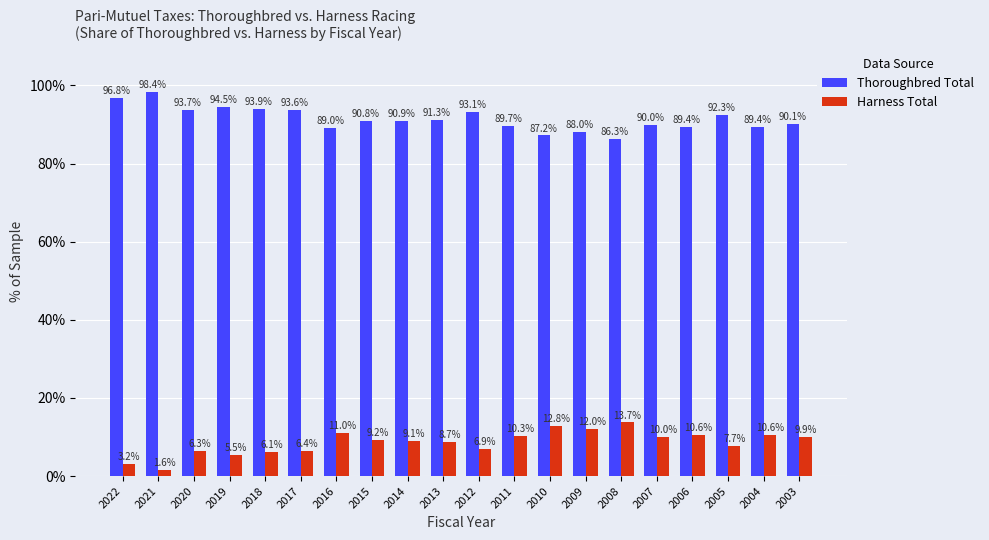

At which label does Thoroughbred Total reach its minimum?

2008